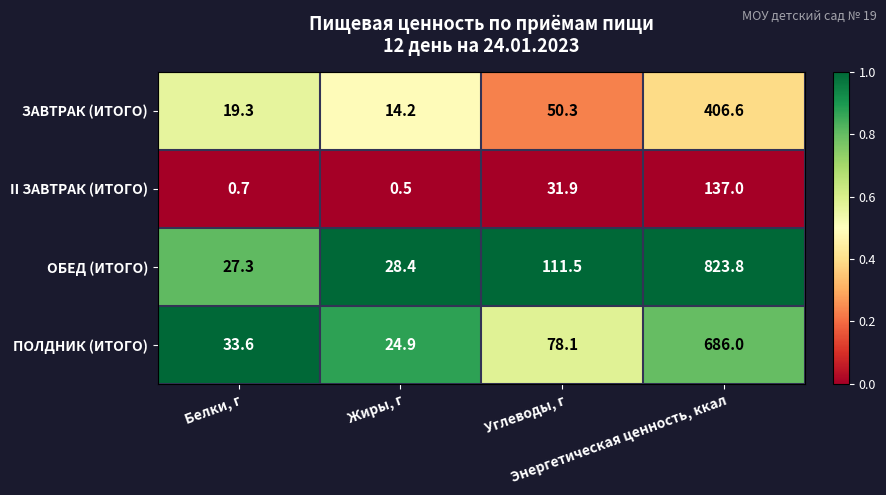

What is the highest value of the II ЗАВТРАК (ИТОГО) series?

137.0